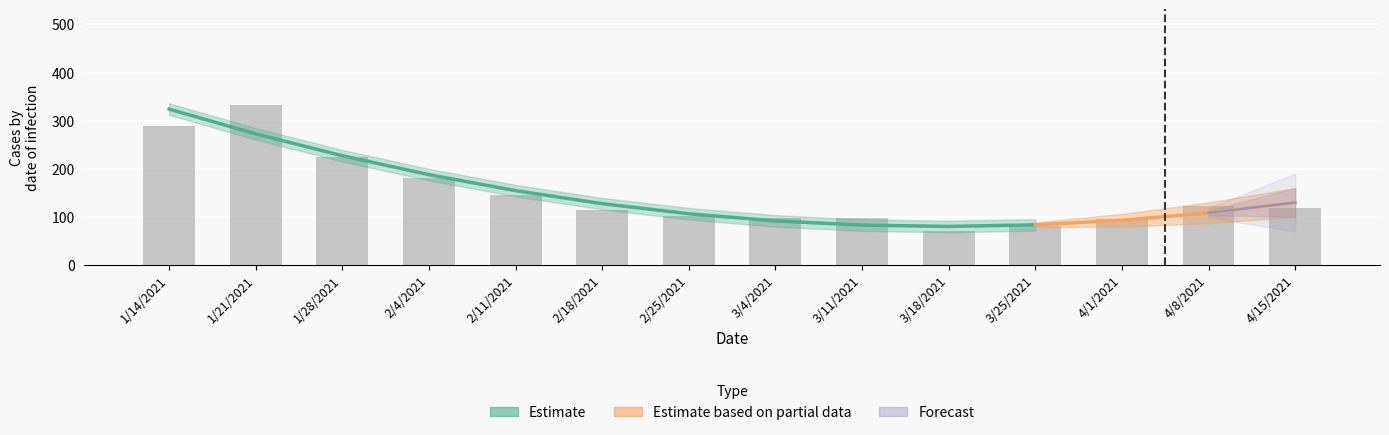

Which has a higher value, 1/14/2021 or 3/25/2021?

1/14/2021